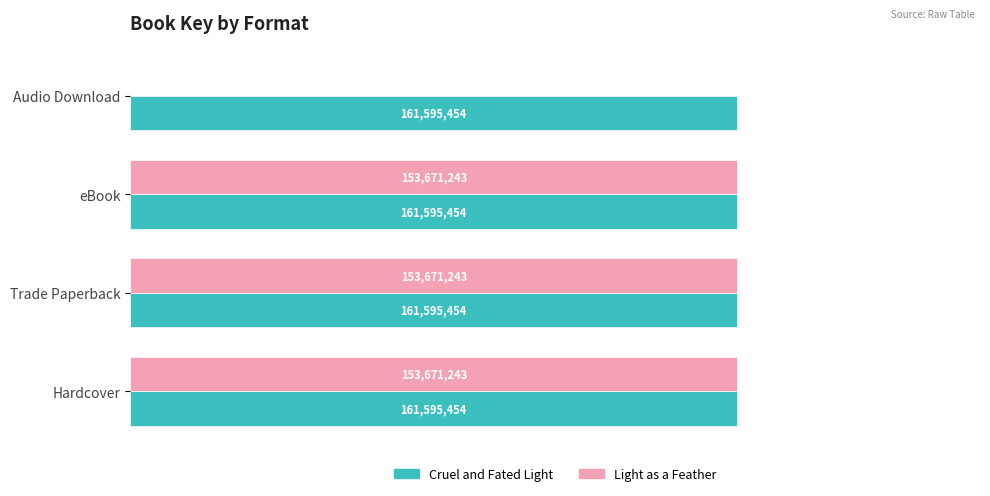

What are all the series names shown in the legend?

Cruel and Fated Light, Light as a Feather